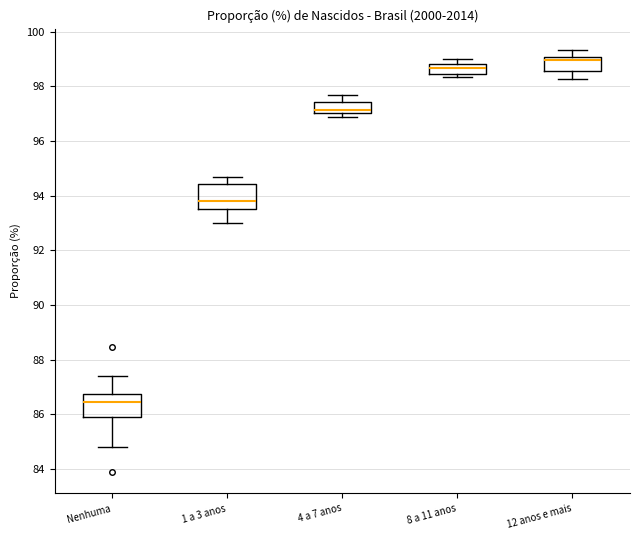

Which box's median line is the lowest?

Nenhuma